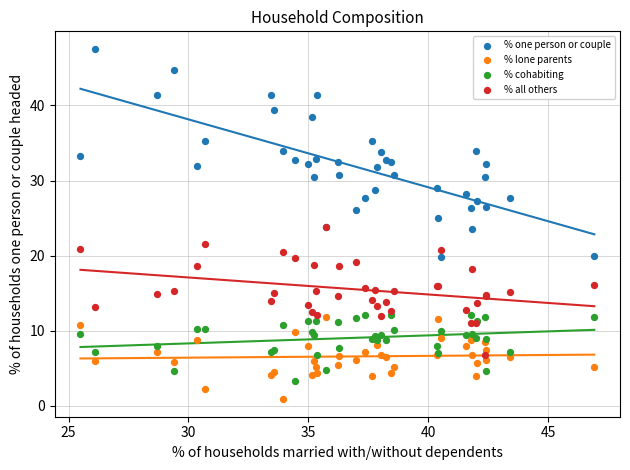

Which series reaches the minimum Y coordinate?

% lone parents